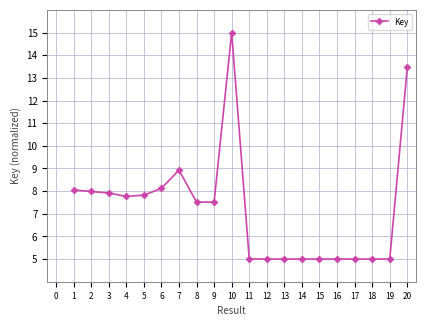

What is the difference between the maximum and minimum values?

10.0